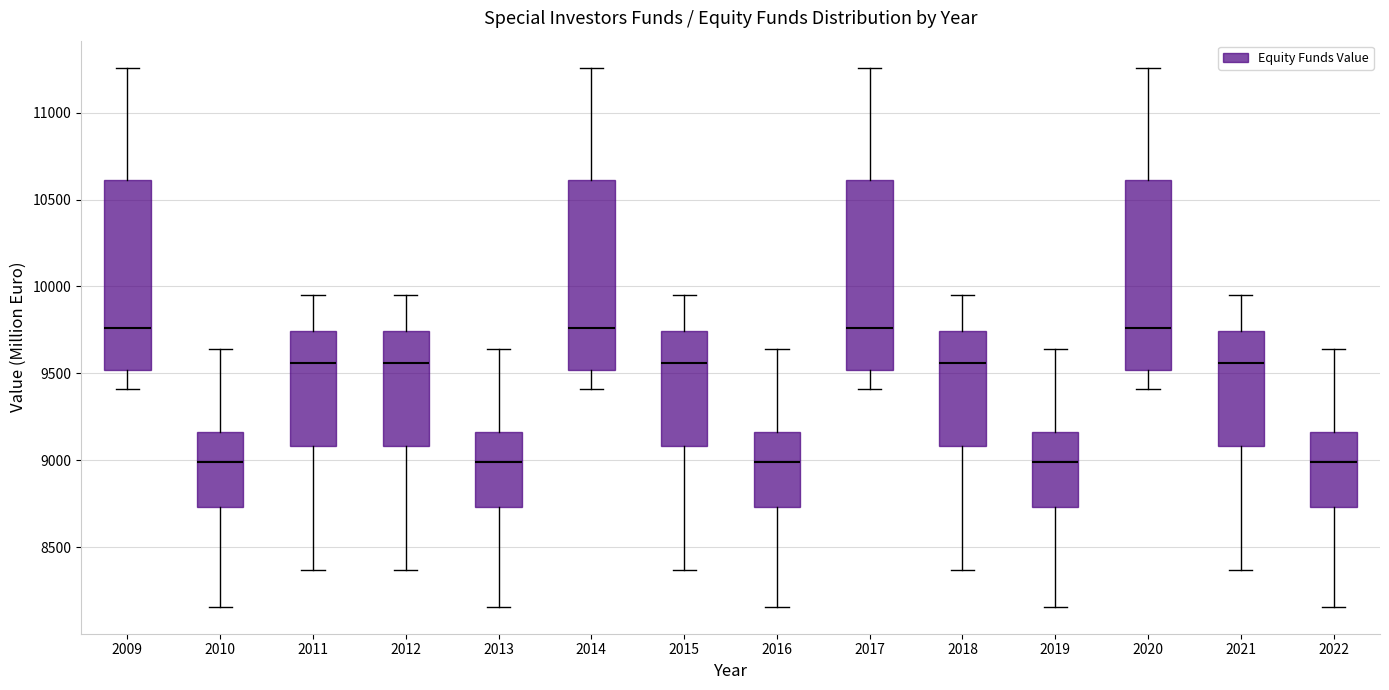

Reading left to right, transcribe this box plot: for each box, give where its median line is, the range the box spans, and where its two whiskers end, as read against the y-axis. The values are not printed on the chart, so give them approximately, as read against the axis.

2009: median 9750, box 9500 to 10600, whiskers 9400 to 11250
2010: median 9000, box 8750 to 9150, whiskers 8150 to 9650
2011: median 9550, box 9100 to 9750, whiskers 8350 to 9950
2012: median 9550, box 9100 to 9750, whiskers 8350 to 9950
2013: median 9000, box 8750 to 9150, whiskers 8150 to 9650
2014: median 9750, box 9500 to 10600, whiskers 9400 to 11250
2015: median 9550, box 9100 to 9750, whiskers 8350 to 9950
2016: median 9000, box 8750 to 9150, whiskers 8150 to 9650
2017: median 9750, box 9500 to 10600, whiskers 9400 to 11250
2018: median 9550, box 9100 to 9750, whiskers 8350 to 9950
2019: median 9000, box 8750 to 9150, whiskers 8150 to 9650
2020: median 9750, box 9500 to 10600, whiskers 9400 to 11250
2021: median 9550, box 9100 to 9750, whiskers 8350 to 9950
2022: median 9000, box 8750 to 9150, whiskers 8150 to 9650